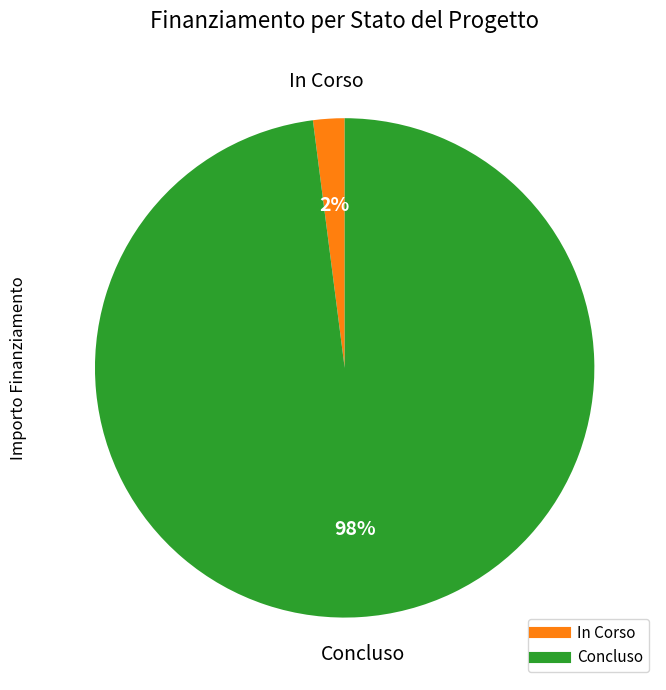

Which category has the biggest portion of the pie?

Concluso